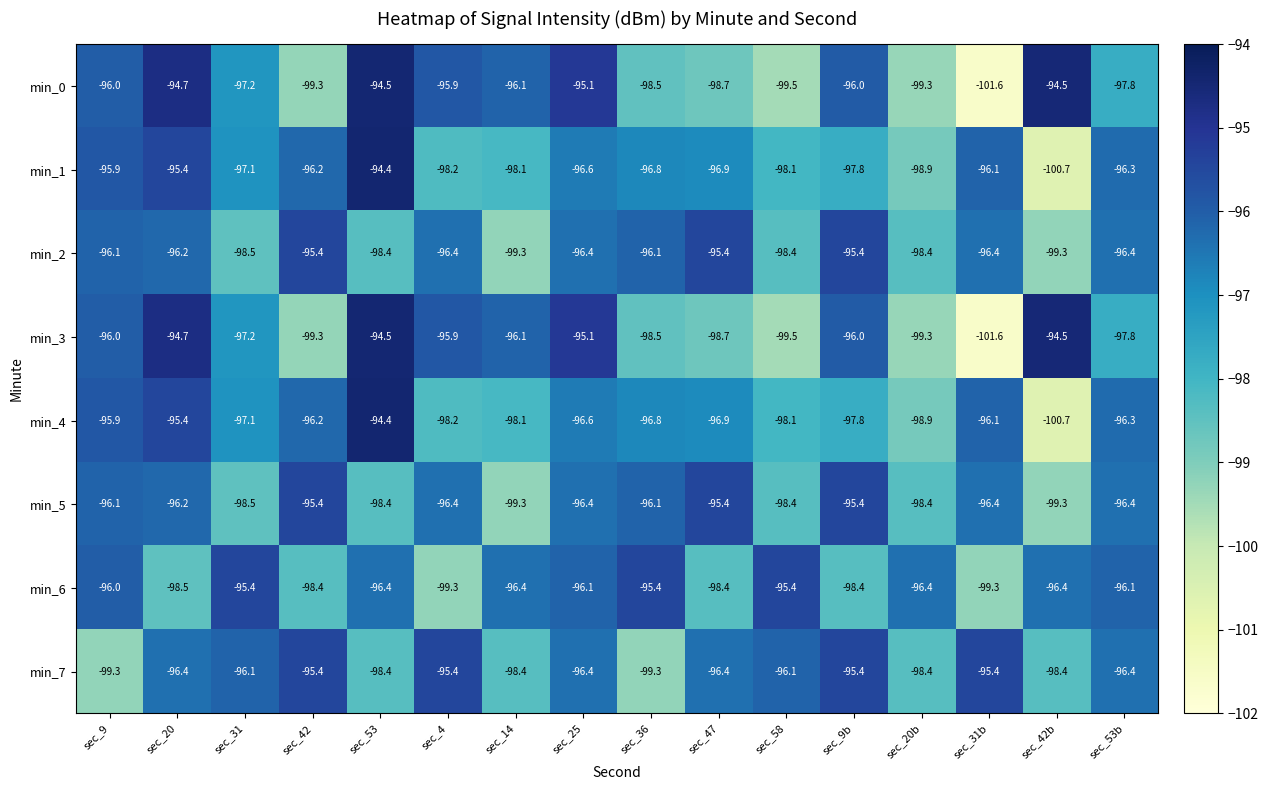

The value of min_3 at sec_25 is -95.1. True or false?

True